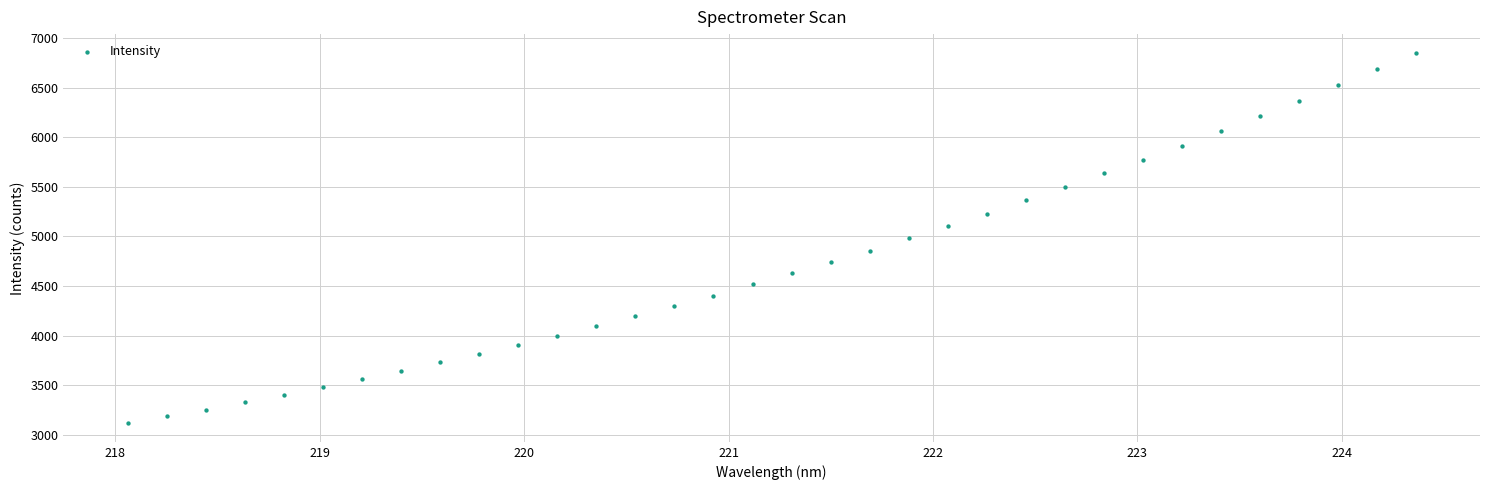

What is the range of Y values (max minus min)?

3740.1